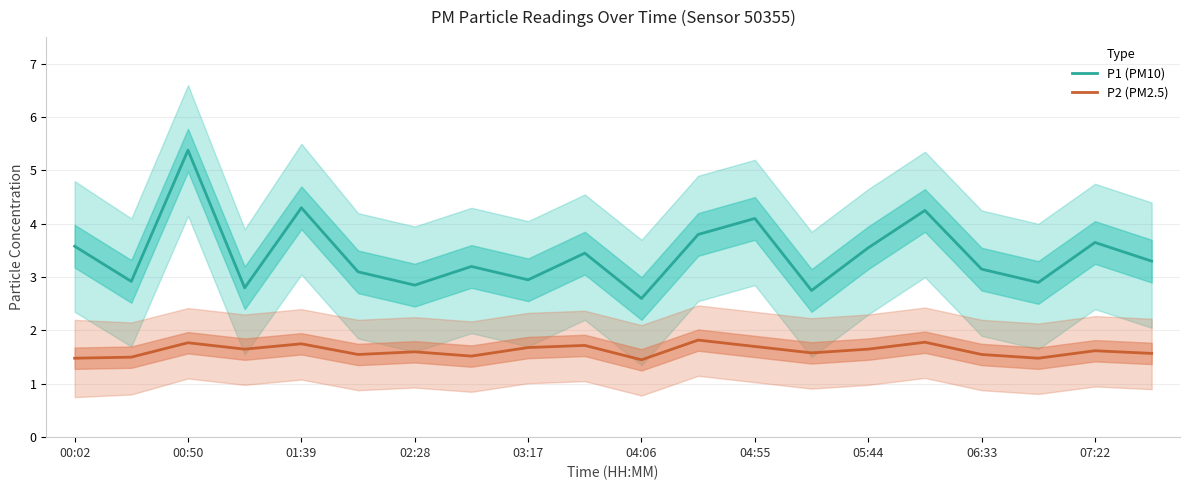

List the series in order of their peak value, lowest first.

P2 (PM2.5), P1 (PM10)